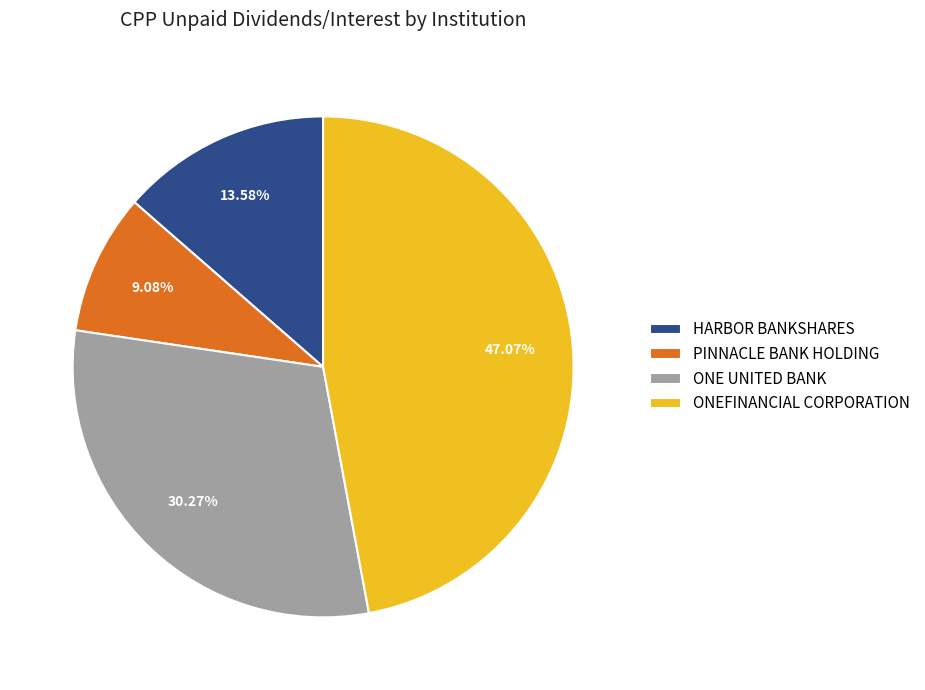

Rank the categories by value from lowest to highest.

PINNACLE BANK HOLDING, HARBOR BANKSHARES, ONE UNITED BANK, ONEFINANCIAL CORPORATION